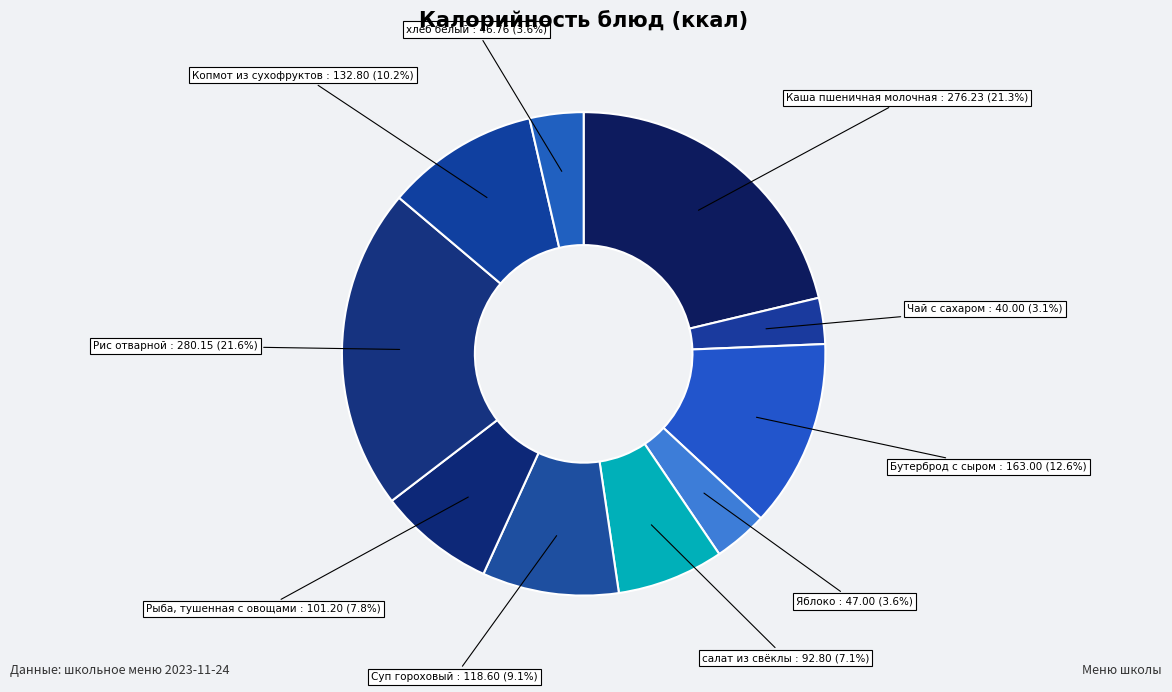

Count the number of slices in the pie.

10